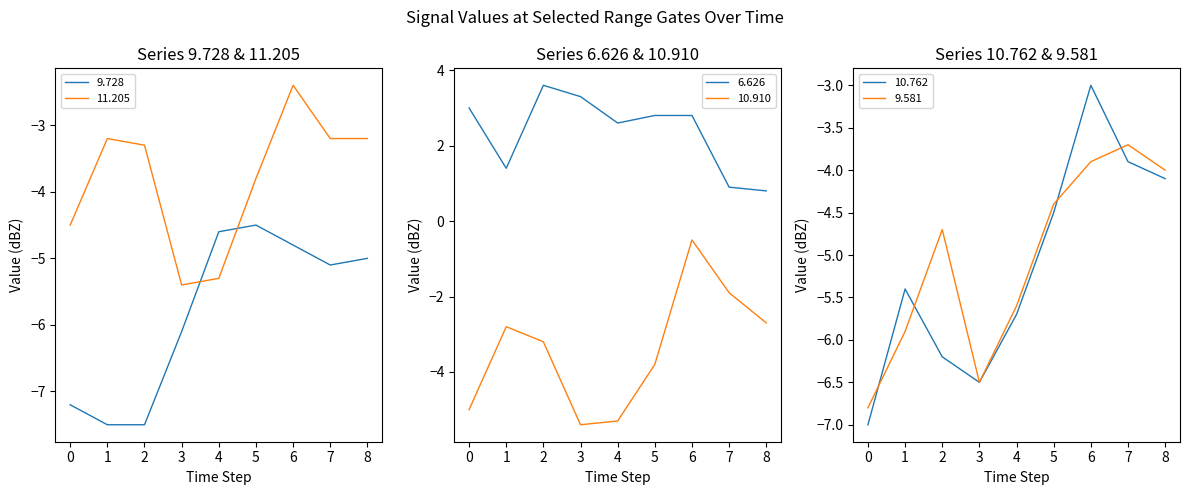

Reading left to right, list all the values displayed in this chart.

9.728: -7.2	-7.5	-7.5	-6.1	-4.6	-4.5	-4.8	-5.1	-5.0
11.205: -4.5	-3.2	-3.3	-5.4	-5.3	-3.8	-2.4	-3.2	-3.2
6.626: 3.0	1.4	3.6	3.3	2.6	2.8	2.8	0.9	0.8
10.910: -5.0	-2.8	-3.2	-5.4	-5.3	-3.8	-0.5	-1.9	-2.7
10.762: -7.0	-5.4	-6.2	-6.5	-5.7	-4.5	-3.0	-3.9	-4.1
9.581: -6.8	-5.9	-4.7	-6.5	-5.6	-4.4	-3.9	-3.7	-4.0